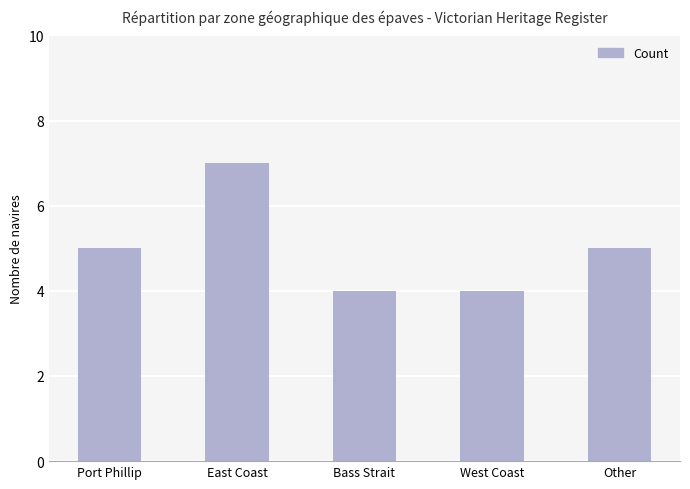

What is the greatest value displayed?

7